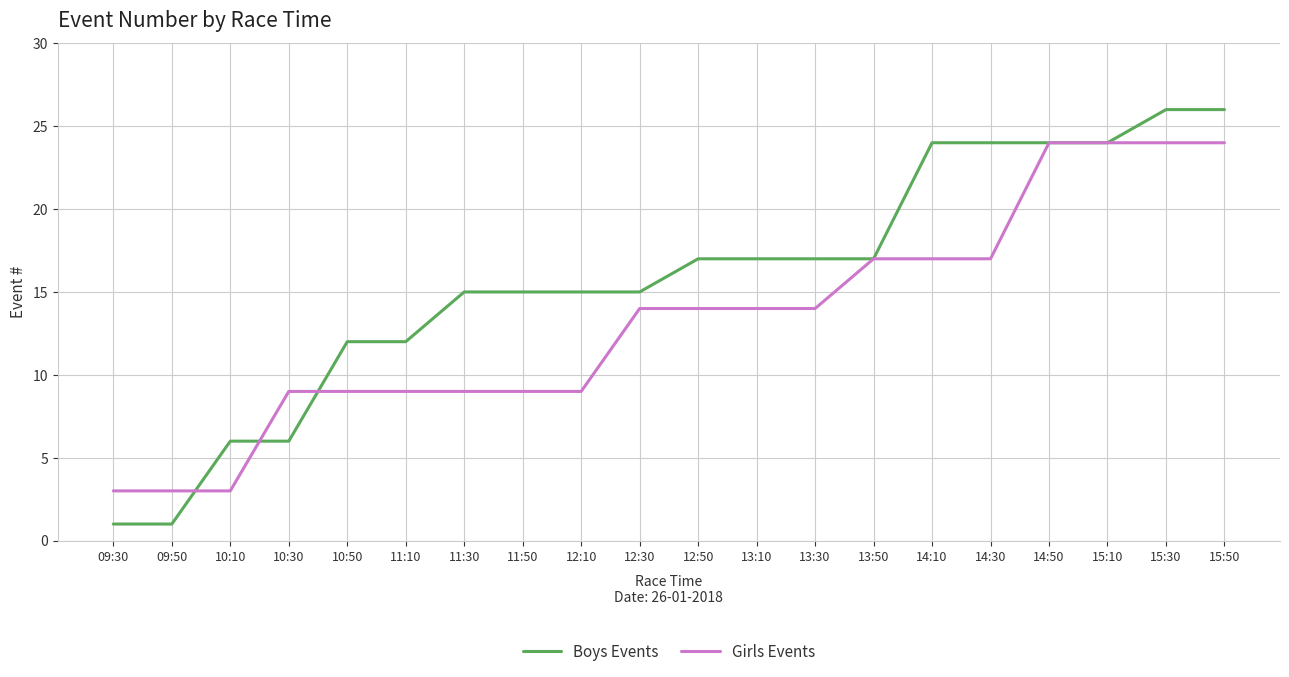

At how many categories does at least one series exceed 23?

6